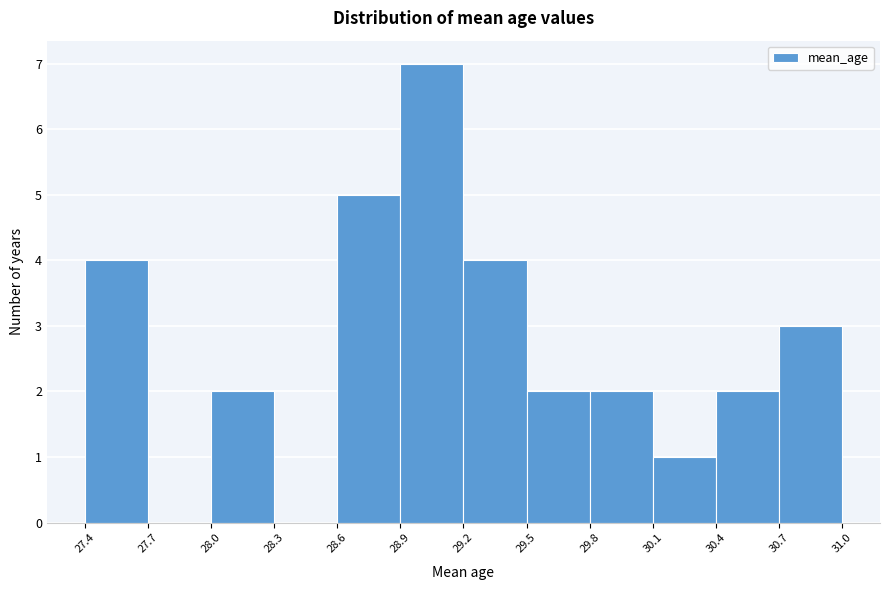

Which range on the x-axis has the tallest bar?

28.9 to 29.2